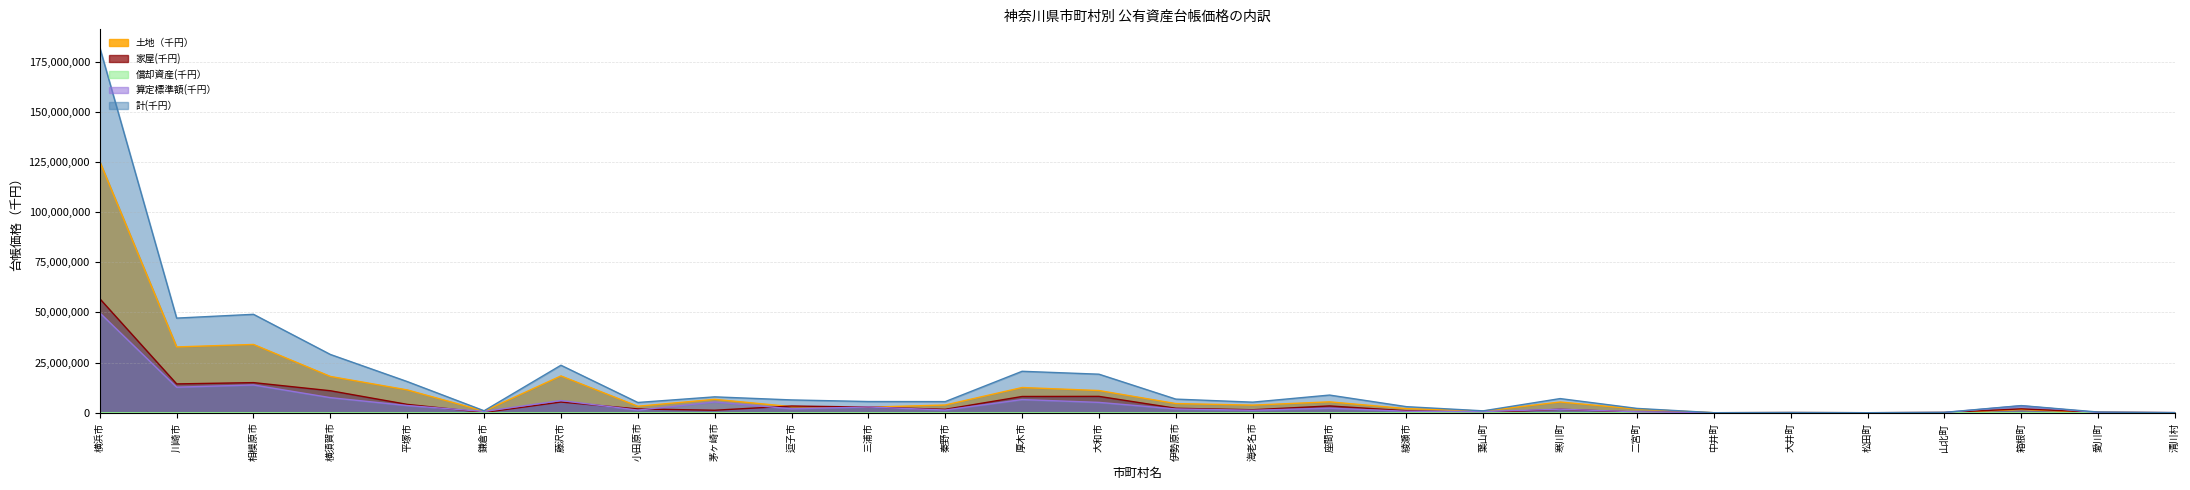

What is the difference between the 土地（千円） values at 川崎市 and 秦野市?

28953449